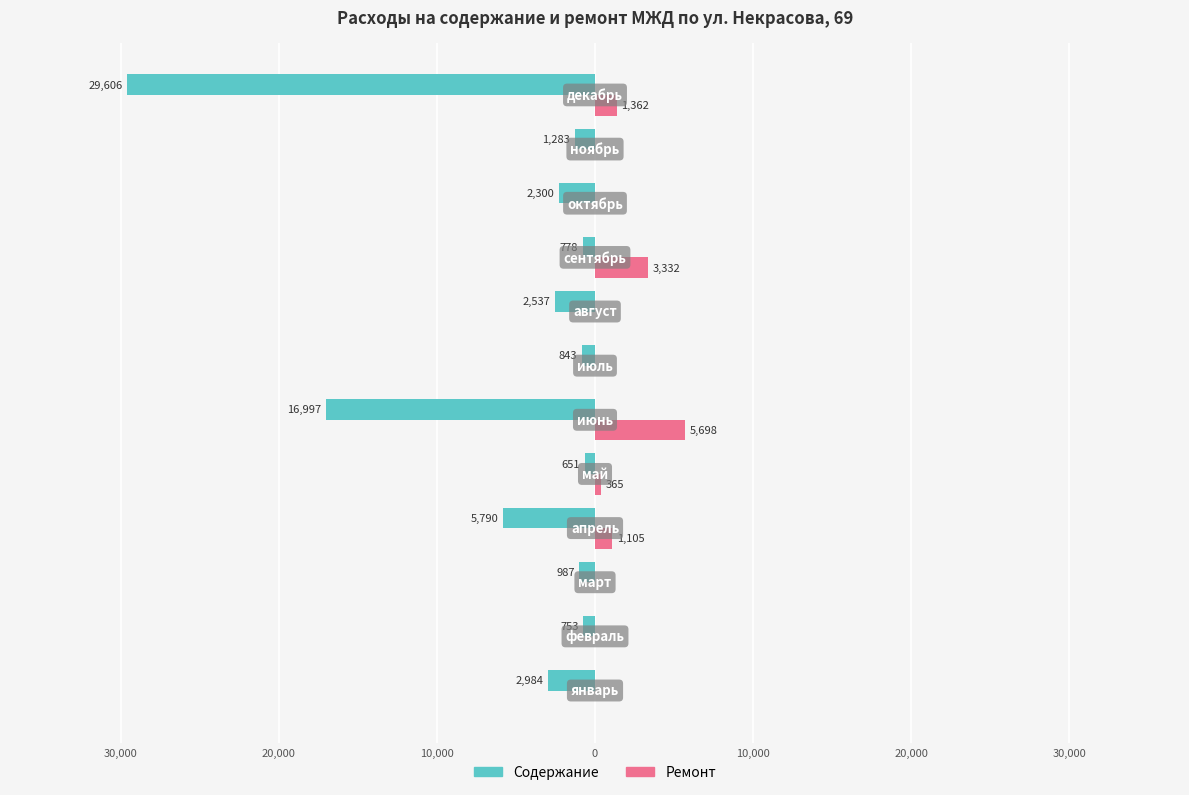

How many data points in Содержание are less than -1283?

6